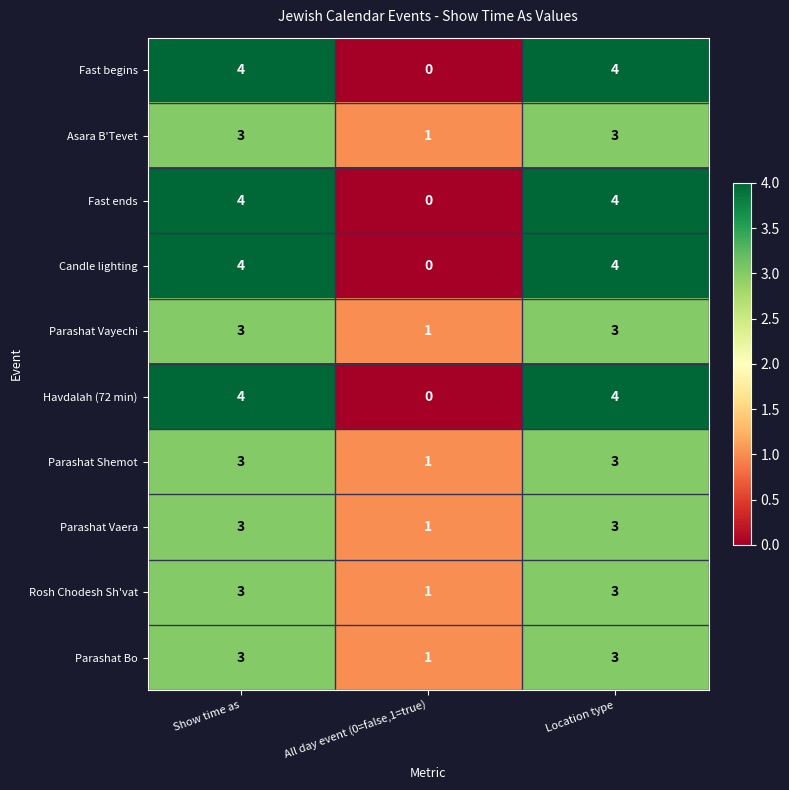

Reading right to left, what are all the values shown in this chart?

Fast begins: 4	0	4
Asara B'Tevet: 3	1	3
Fast ends: 4	0	4
Candle lighting: 4	0	4
Parashat Vayechi: 3	1	3
Havdalah (72 min): 4	0	4
Parashat Shemot: 3	1	3
Parashat Vaera: 3	1	3
Rosh Chodesh Sh'vat: 3	1	3
Parashat Bo: 3	1	3